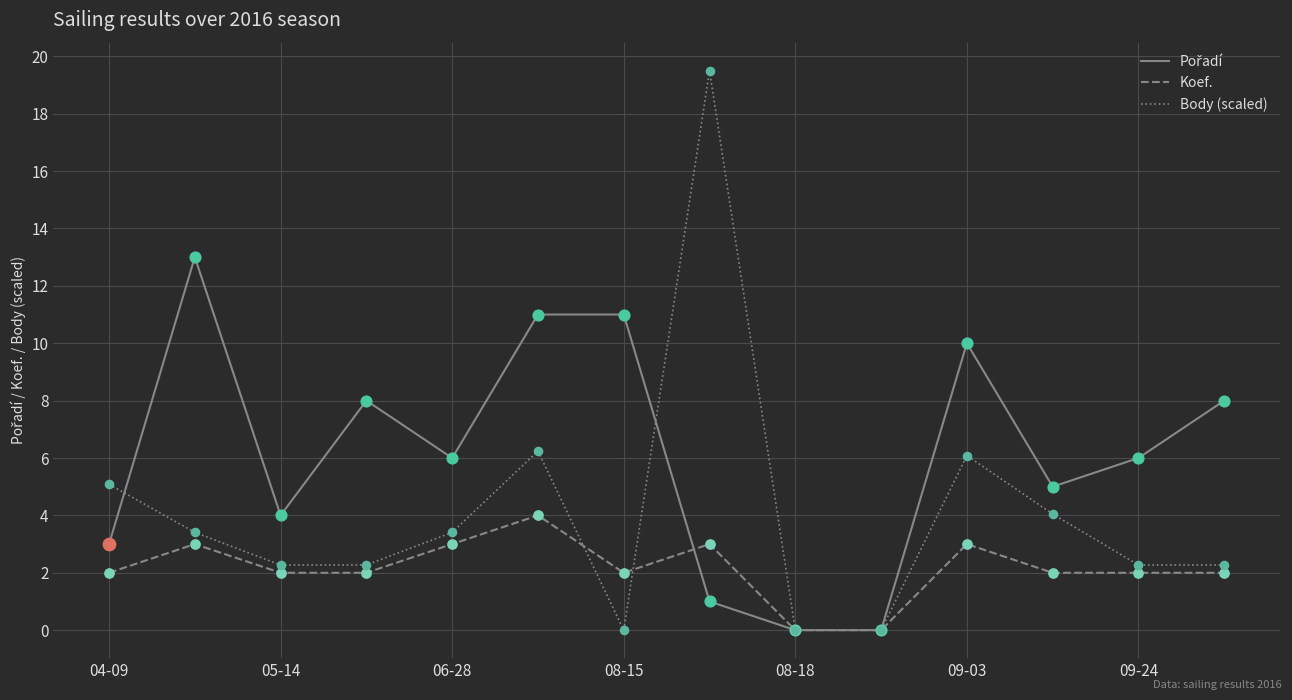

At how many categories does at least one series exceed 9?

5